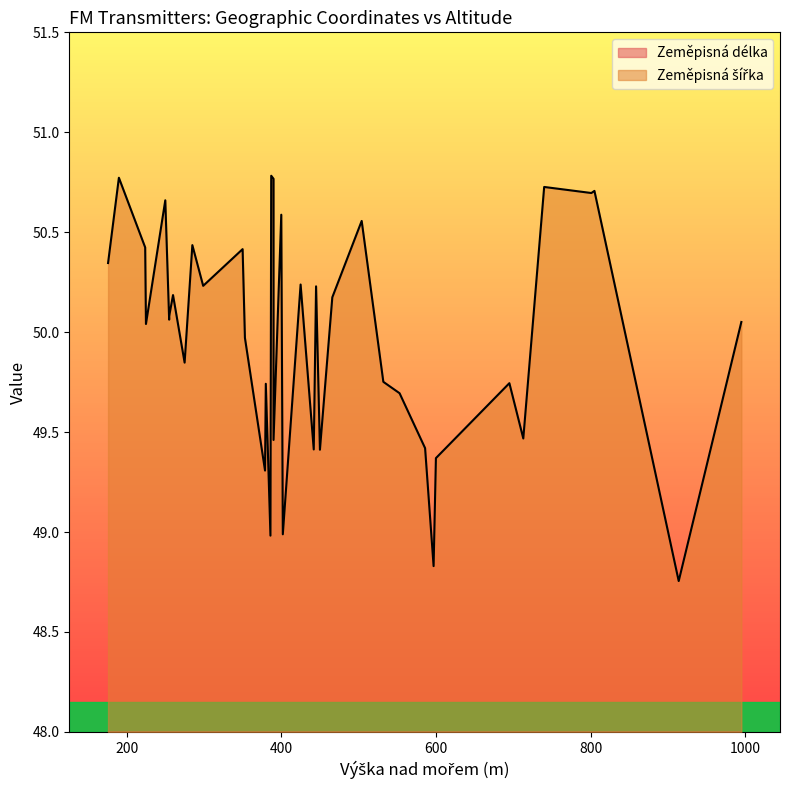

True or false: Zeměpisná délka has a value of 21.7 at 402.

False